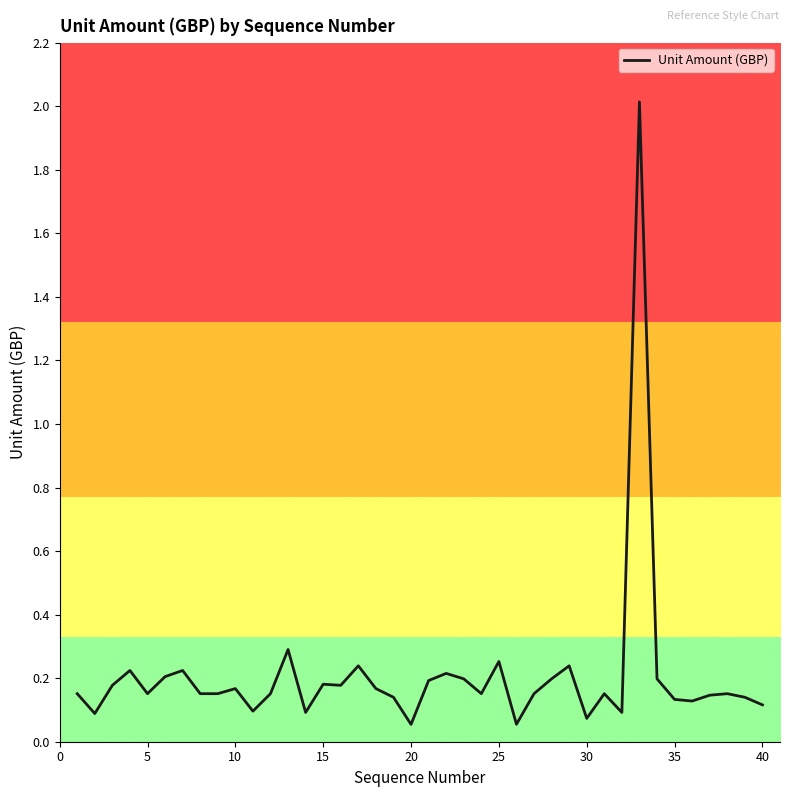

What is the greatest value displayed?

2.0